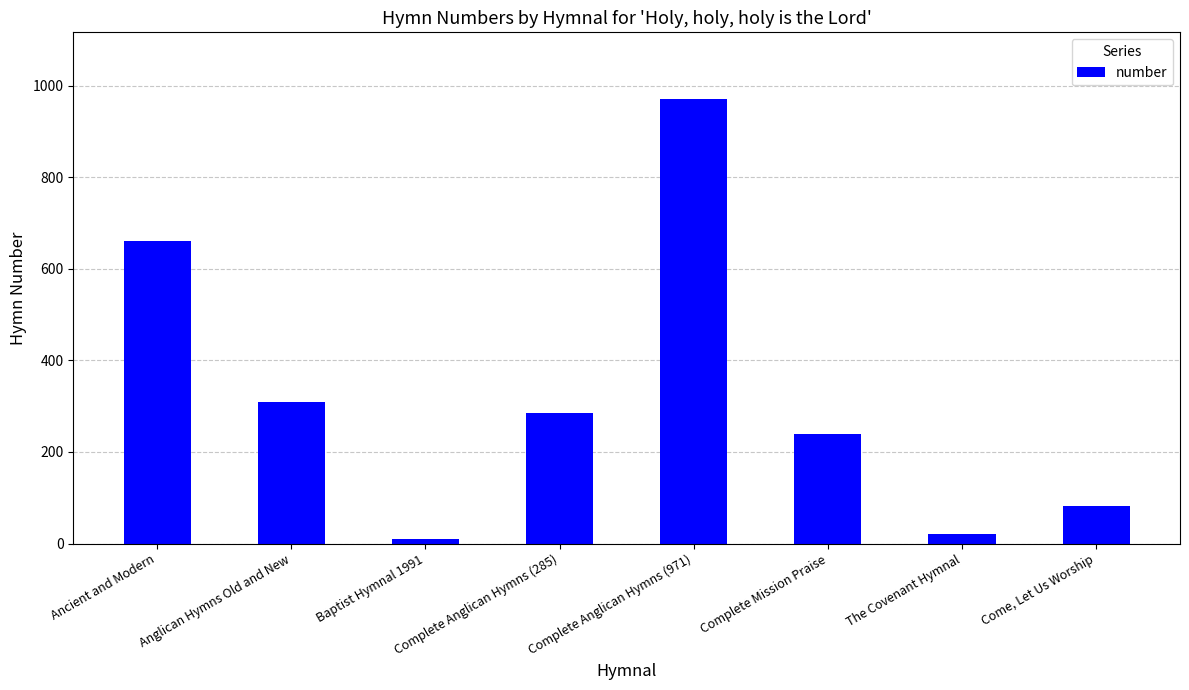

What is the difference between the maximum and second lowest values?

950